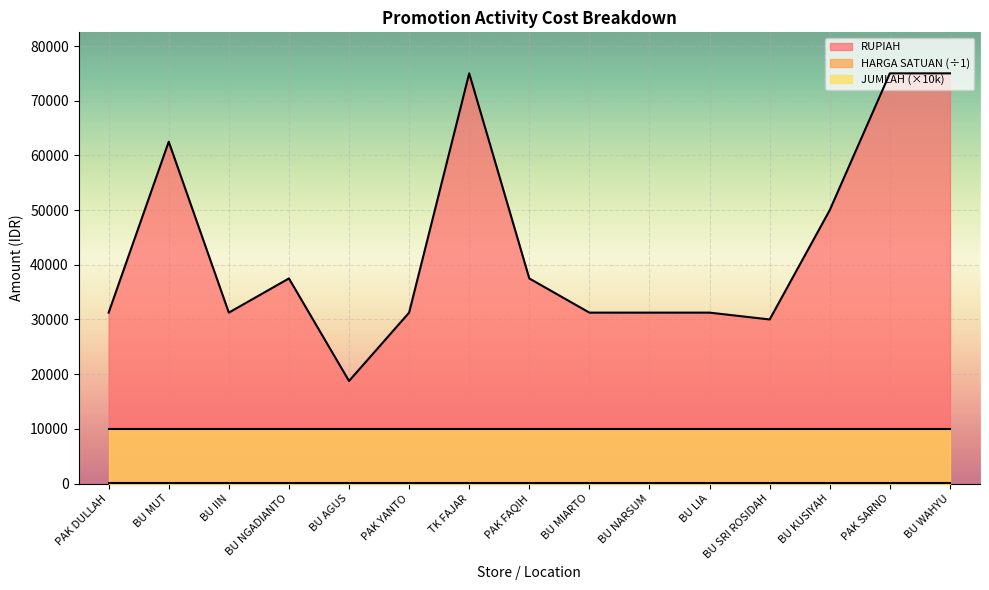

Where is RUPIAH nearest to the value 46875?

BU KUSIYAH